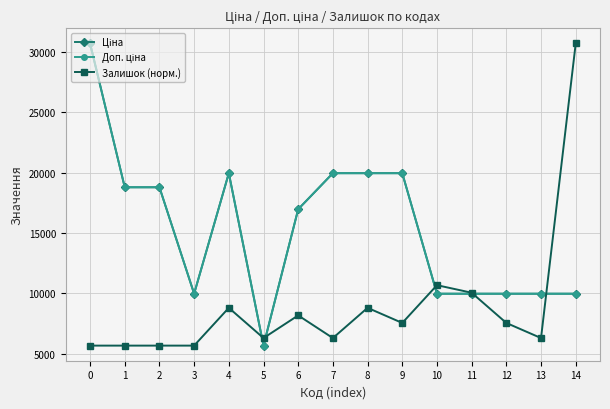

Which series changed the most between 5 and 10?

Залишок (норм.)